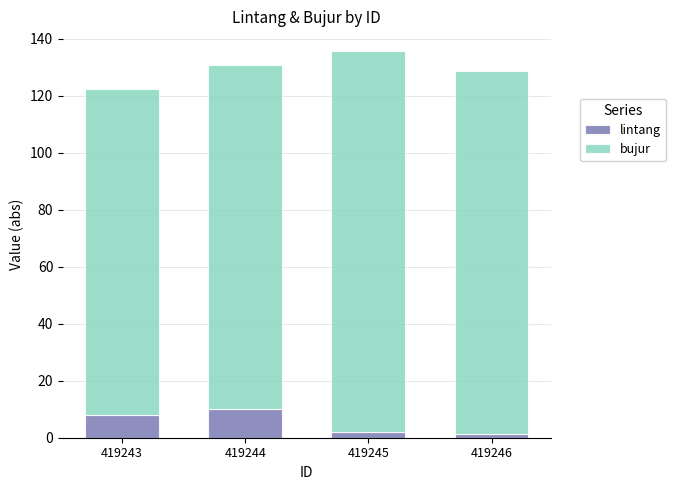

What is the highest value of the lintang series?

10.1